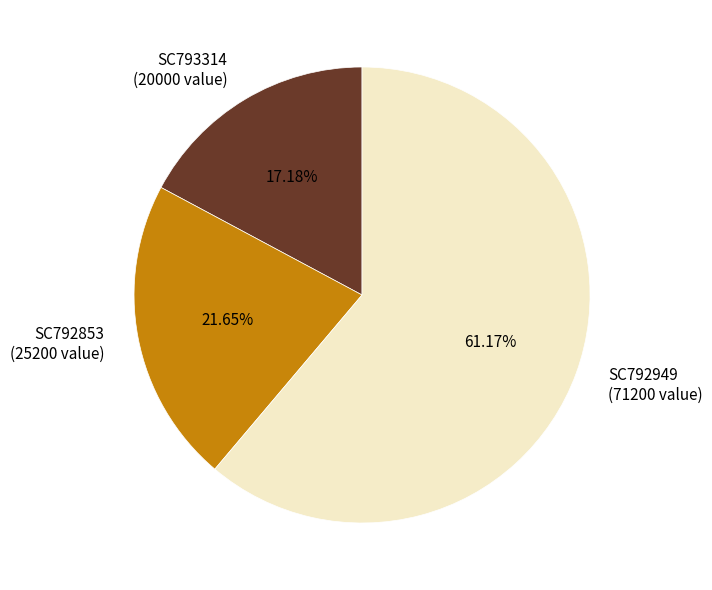

Does SC792853 represent more than half of the total?

No